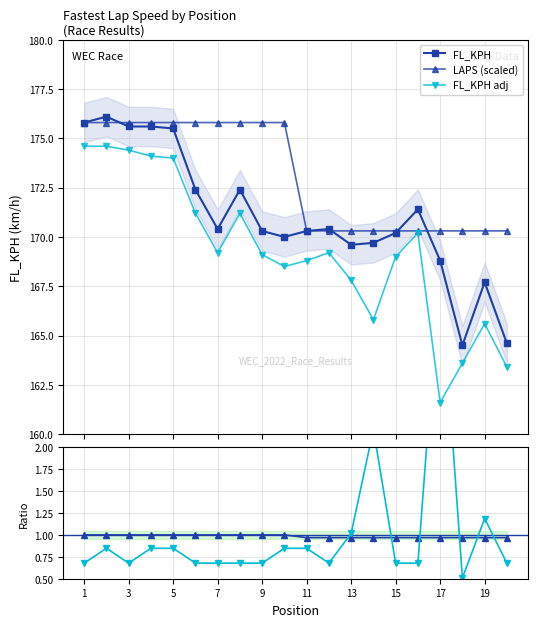

Which series has the widest spread of values?

FL_KPH adj